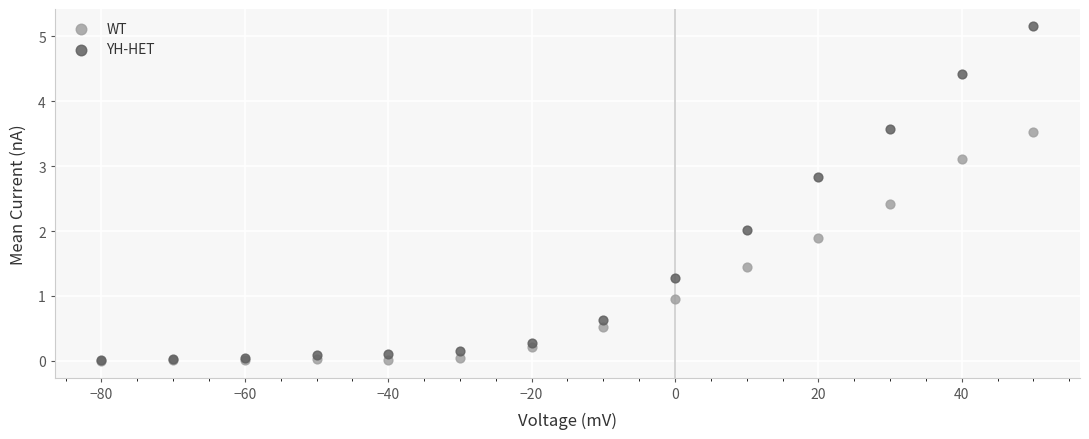

What are all the series names shown in the legend?

WT, YH-HET